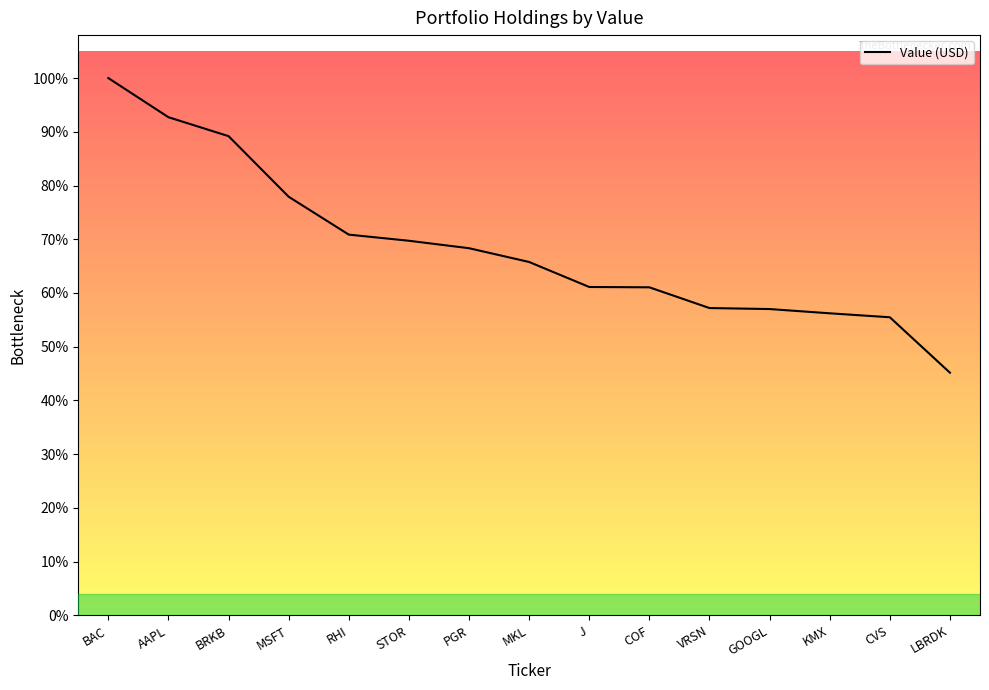

Reading left to right, list all the values displayed in this chart.

BAC=30562000	AAPL=28335000	BRKB=27258000	MSFT=23810000	RHI=21655000	STOR=21306000	PGR=20882000	MKL=20098000	J=18675000	COF=18657000	VRSN=17477000	GOOGL=17420000	KMX=17178000	CVS=16953000	LBRDK=13798000